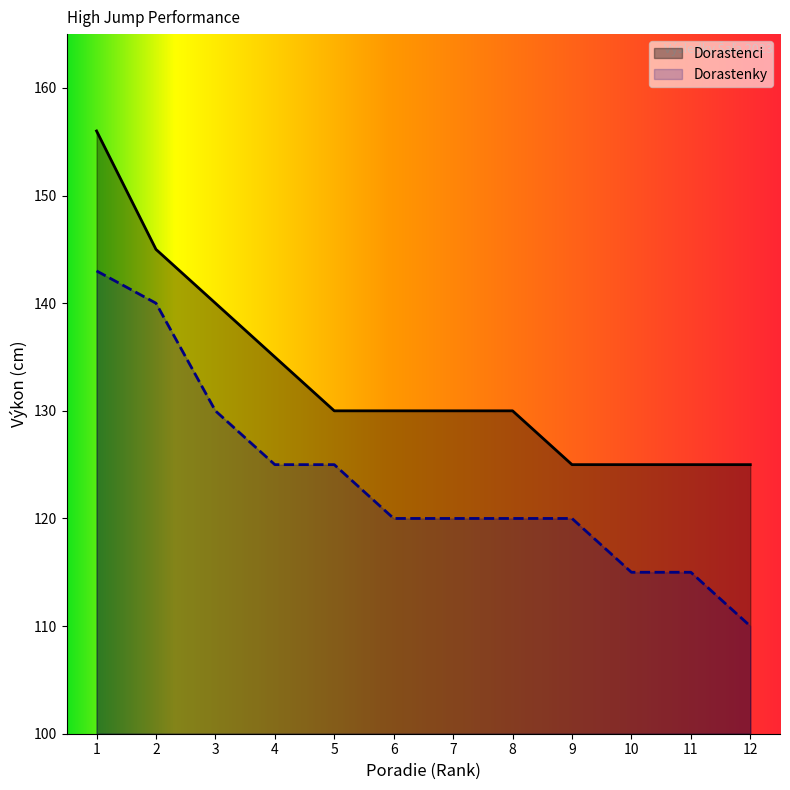

Between 4 and 8, which is larger?

4